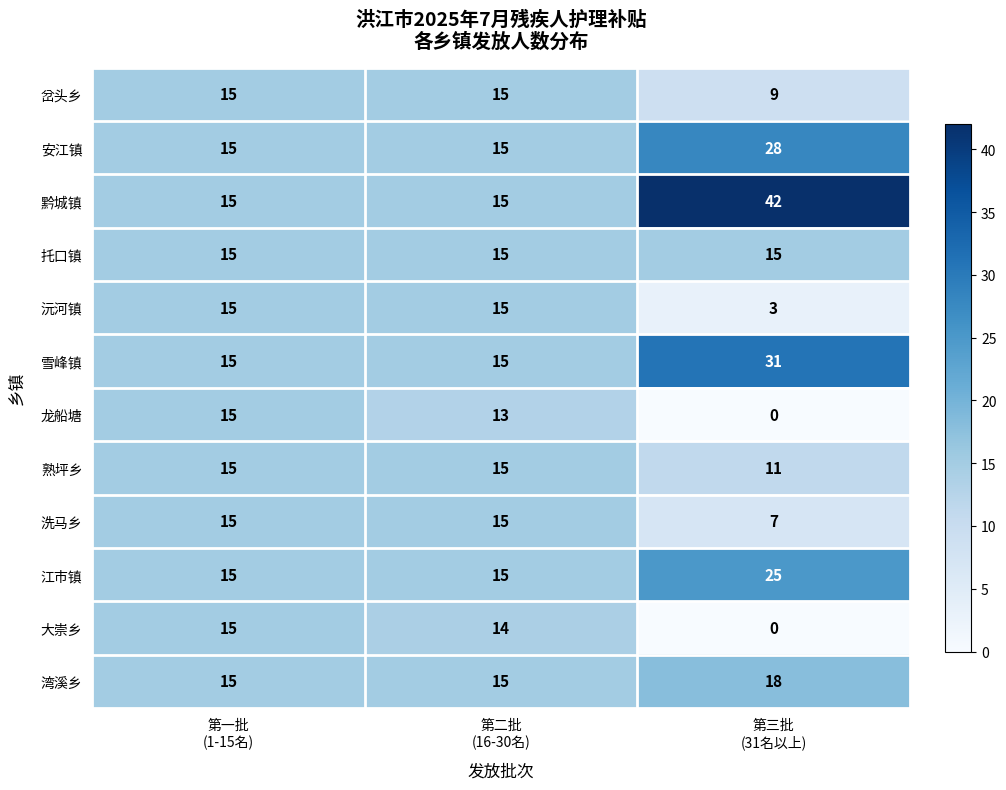

Which series changed the most between 第一批
(1-15名) and 第三批
(31名以上)?

黔城镇